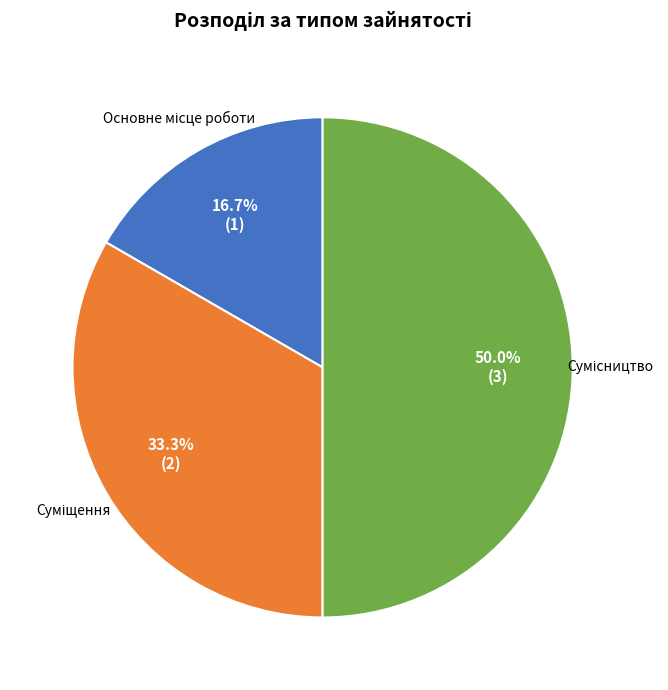

How many slices are in this pie chart?

3